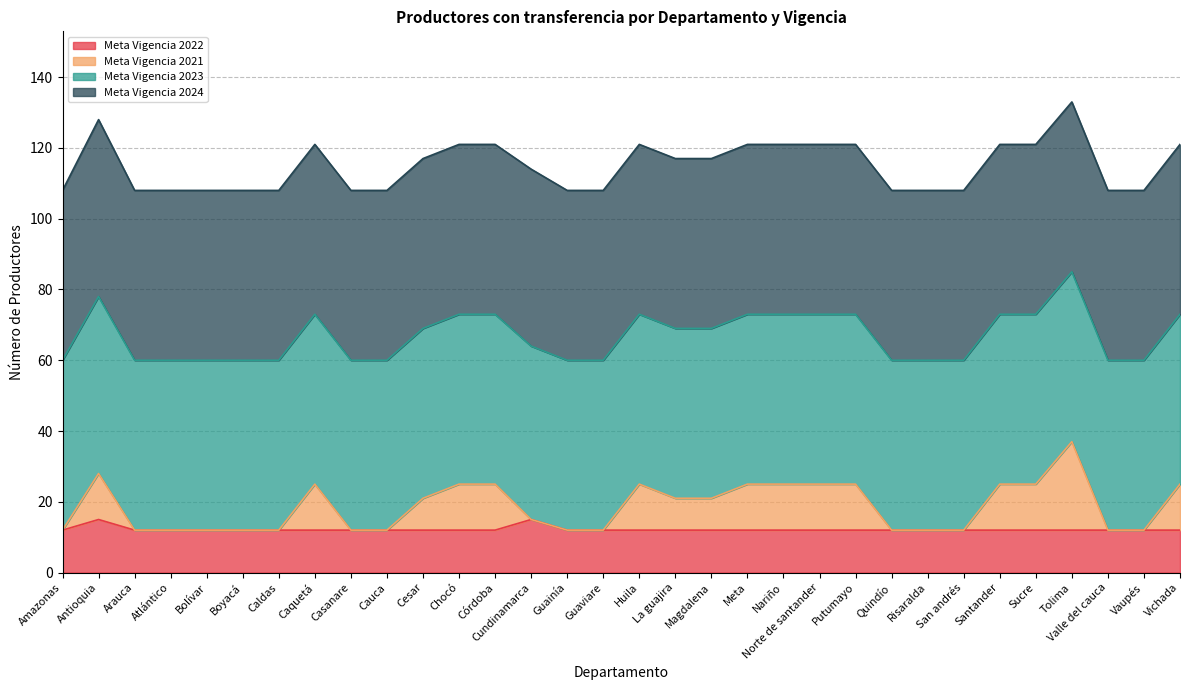

At which category is the sum across all series the highest?

Tolima